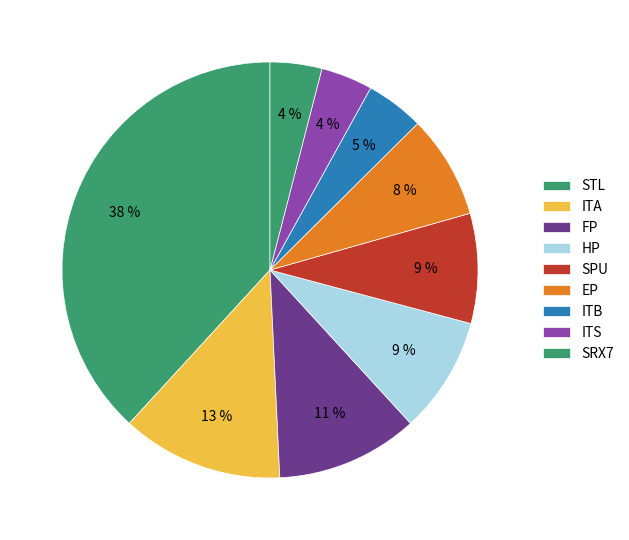

Which category has the biggest portion of the pie?

STL